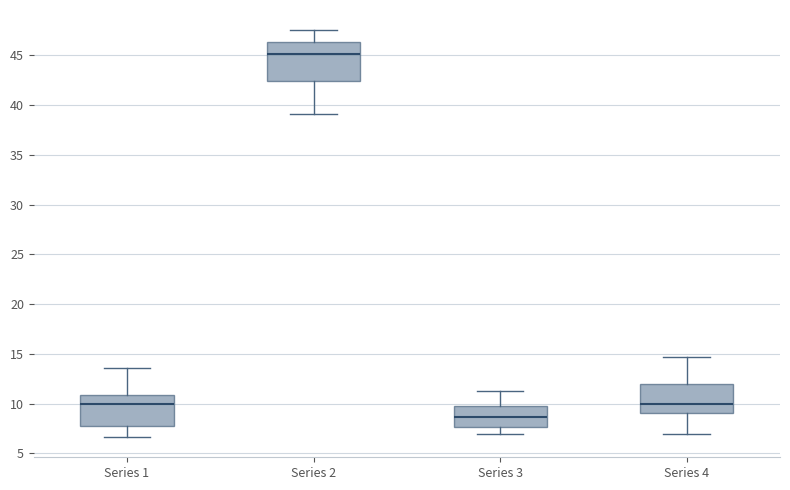

Comparing the boxes themselves (not the whiskers), which one is the tallest?

Series 2